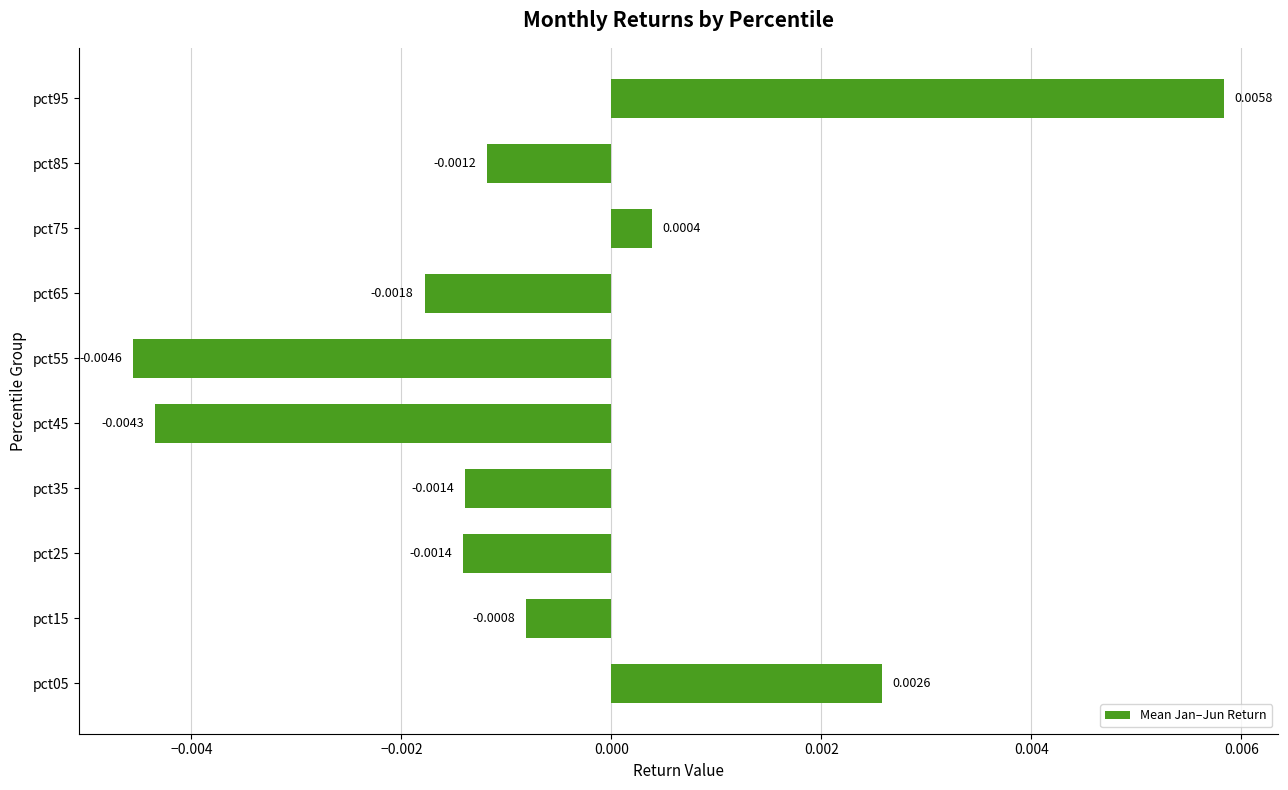

Does the chart contain stacked bars?

No